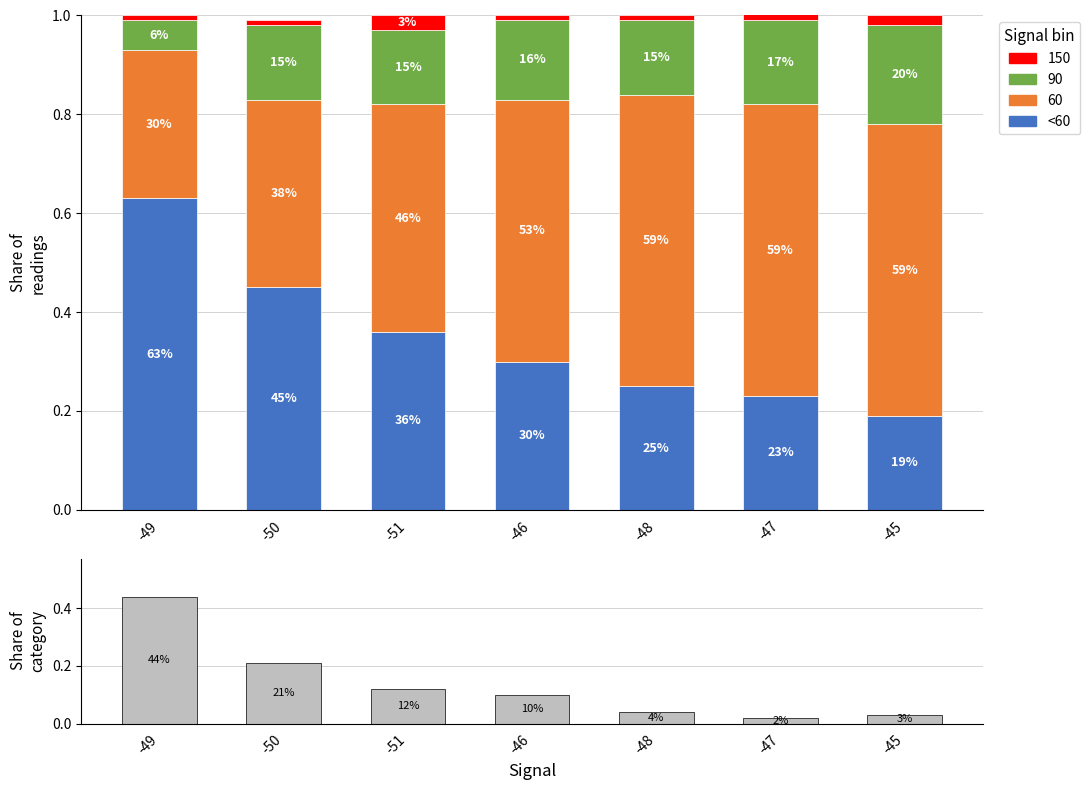

The value of <60 at -48 is 0.2. True or false?

True